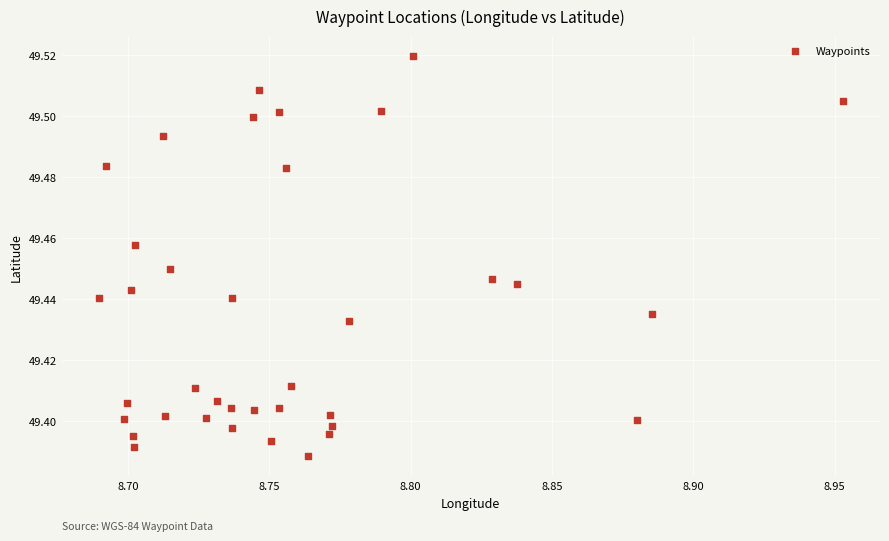

What is the range of X values (max minus min)?

0.3